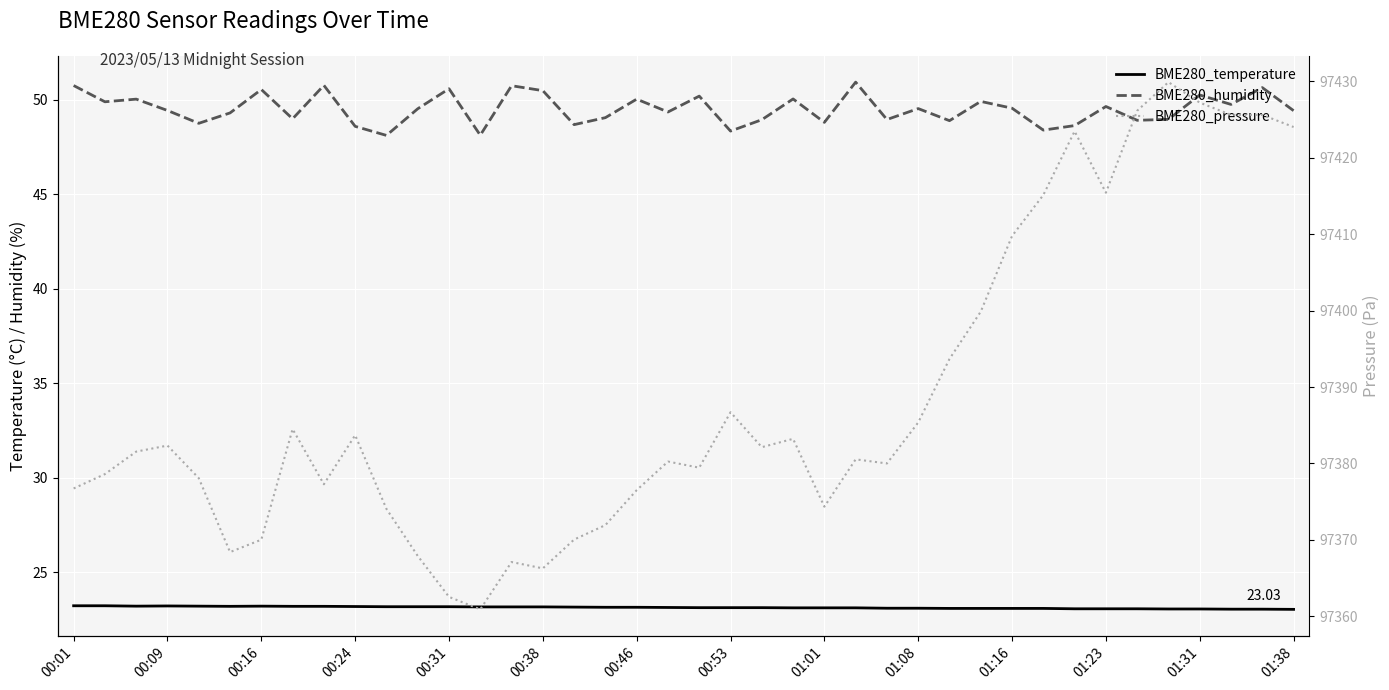

Does the chart display data point markers on the line(s)?

No